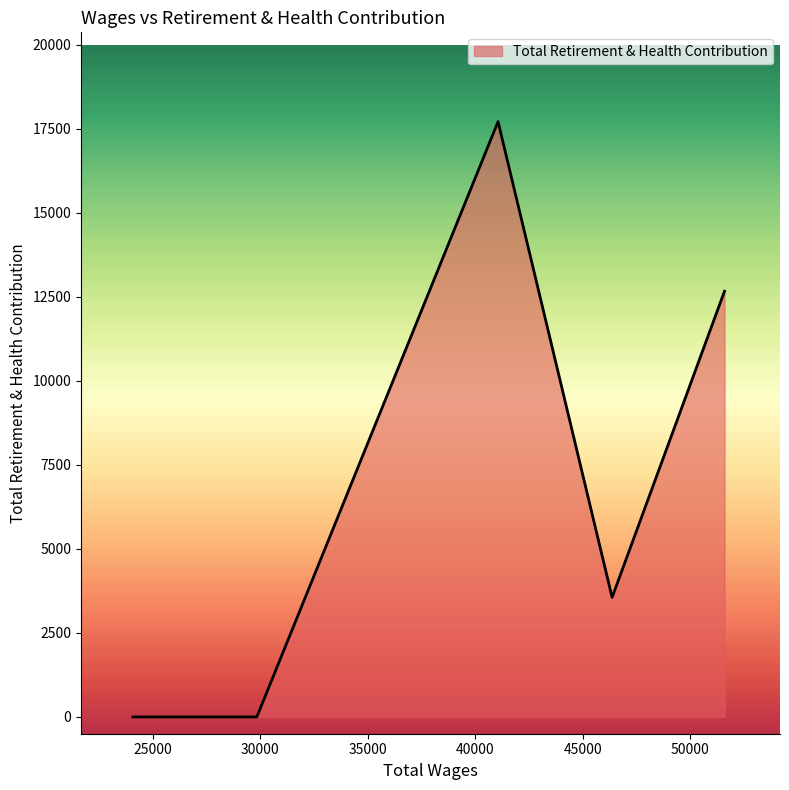

What is the difference between the maximum and second lowest values?

17717